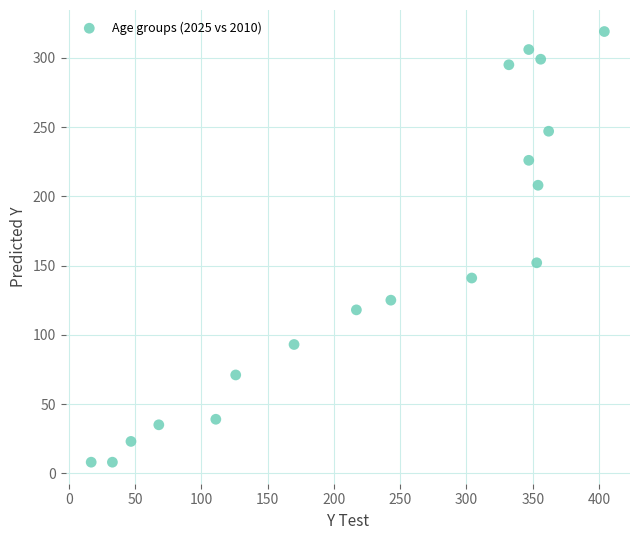

What is the range of Y values (max minus min)?

311